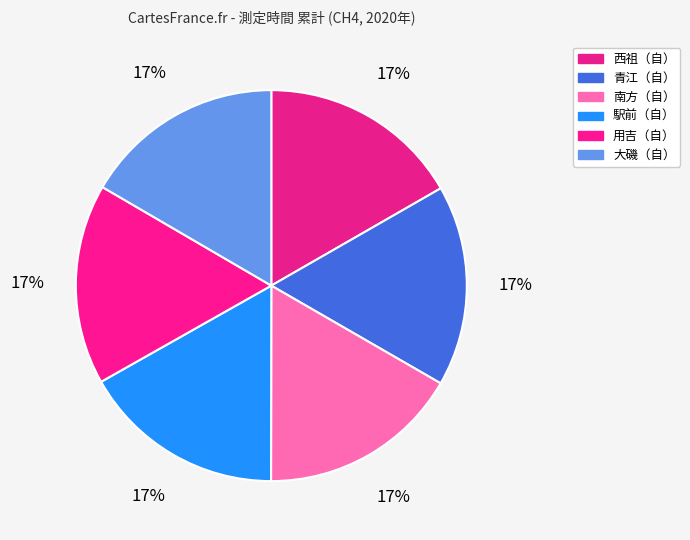

Does 南方（自） account for over 50% of the chart?

No